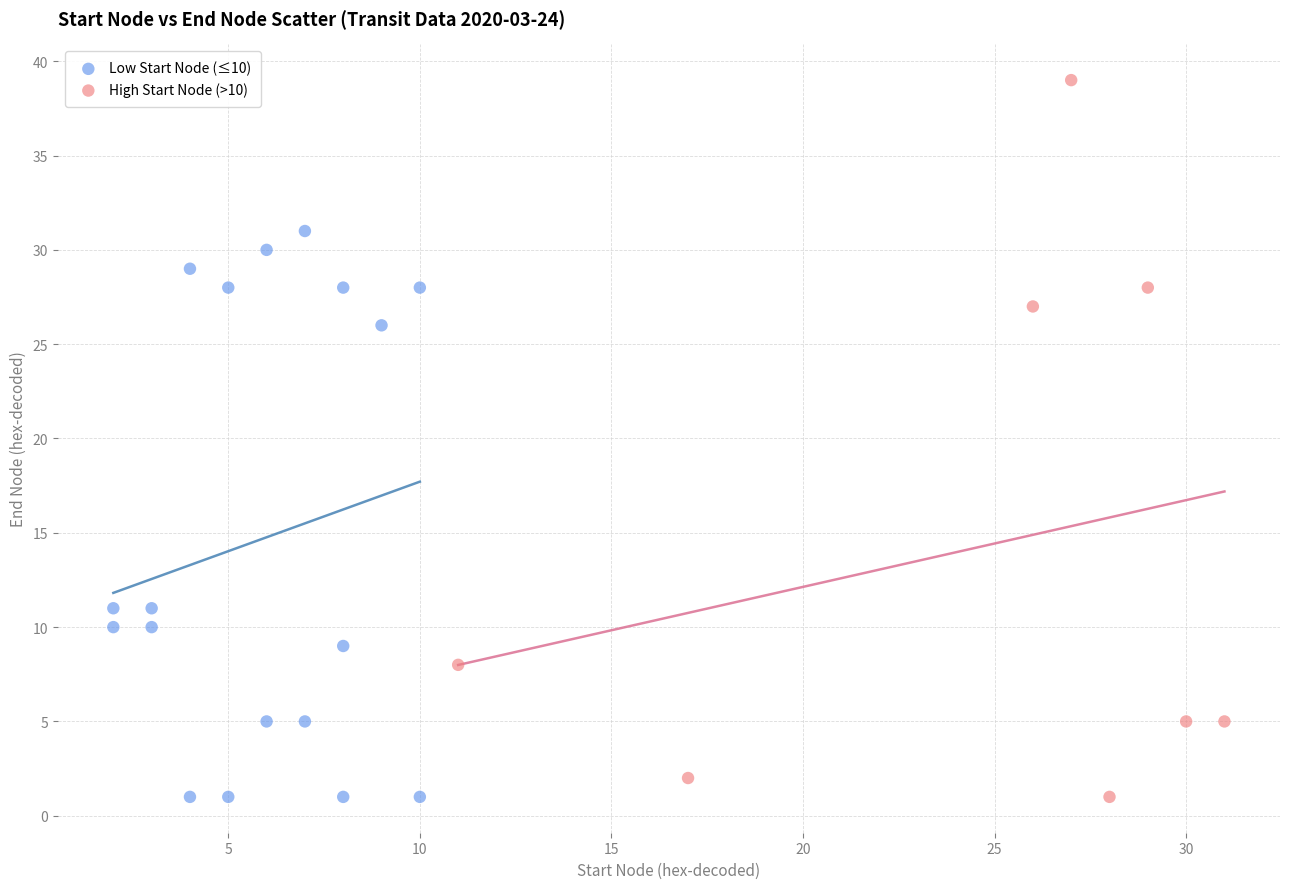

Which series has the widest spread of Y values?

High Start Node (>10)